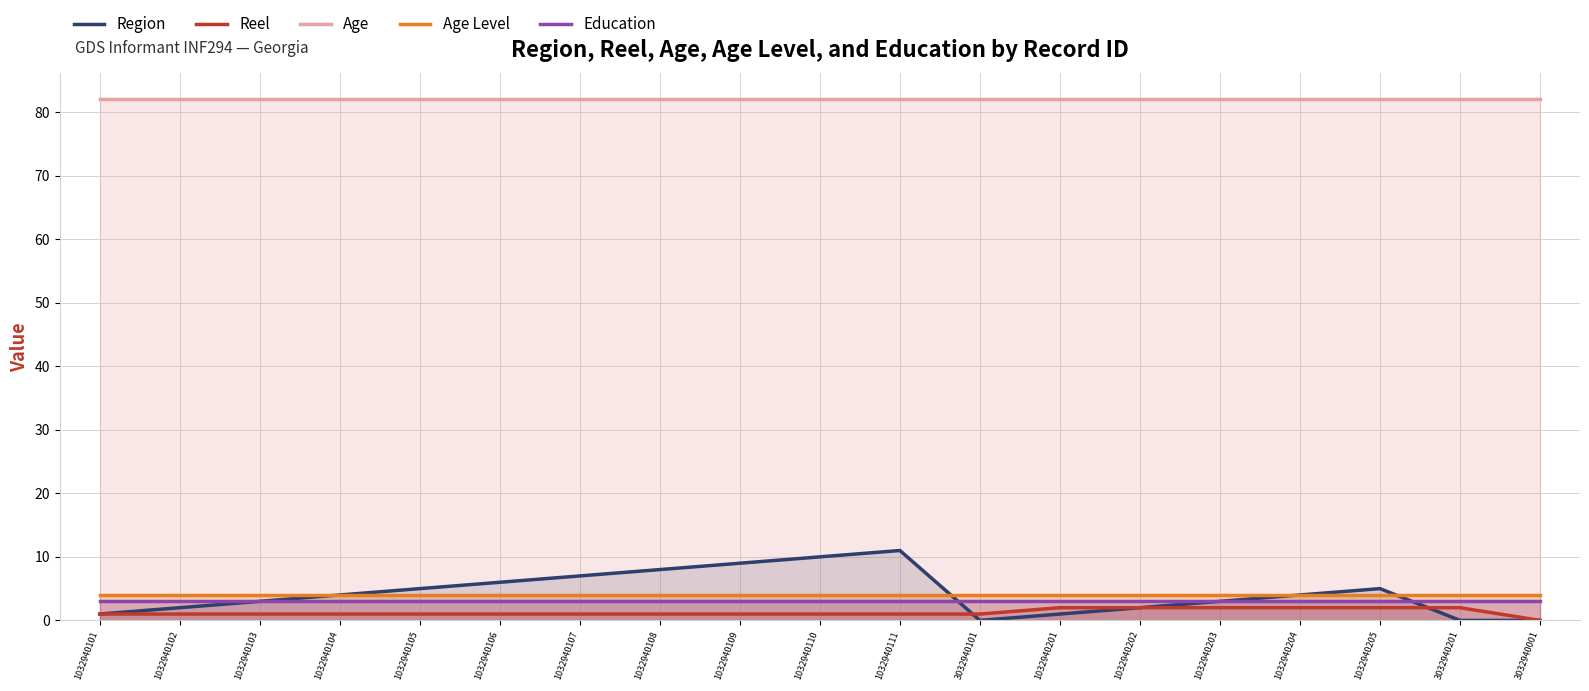

Is it true that Reel equals 3 at 3032940201?

False